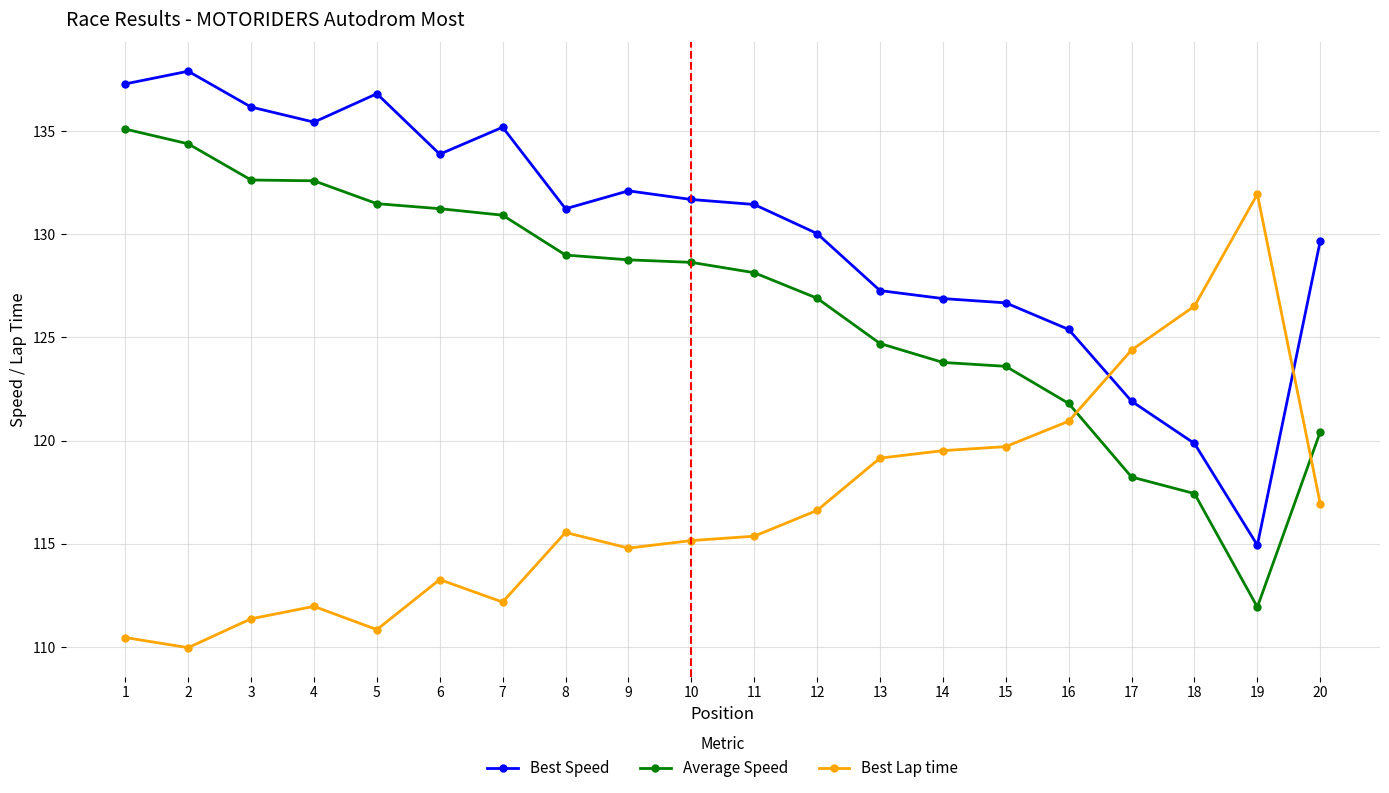

At which label does Best Lap time reach its minimum?

2